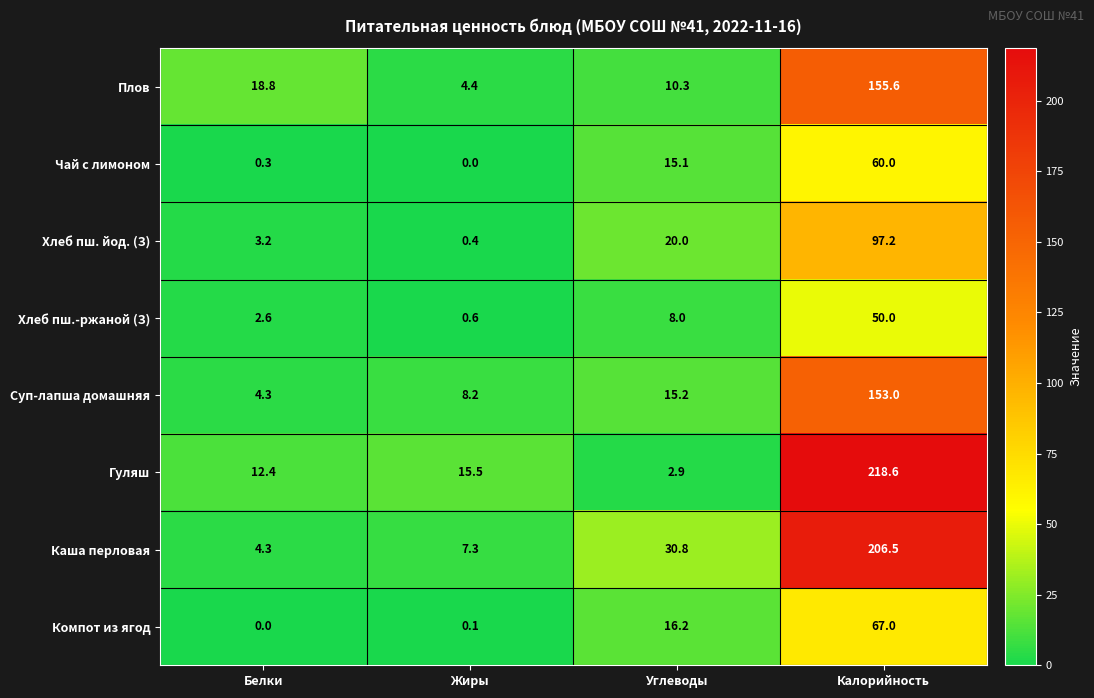

The Хлеб пш. йод. (З) series shows 28.1 at Углеводы. True or false?

False